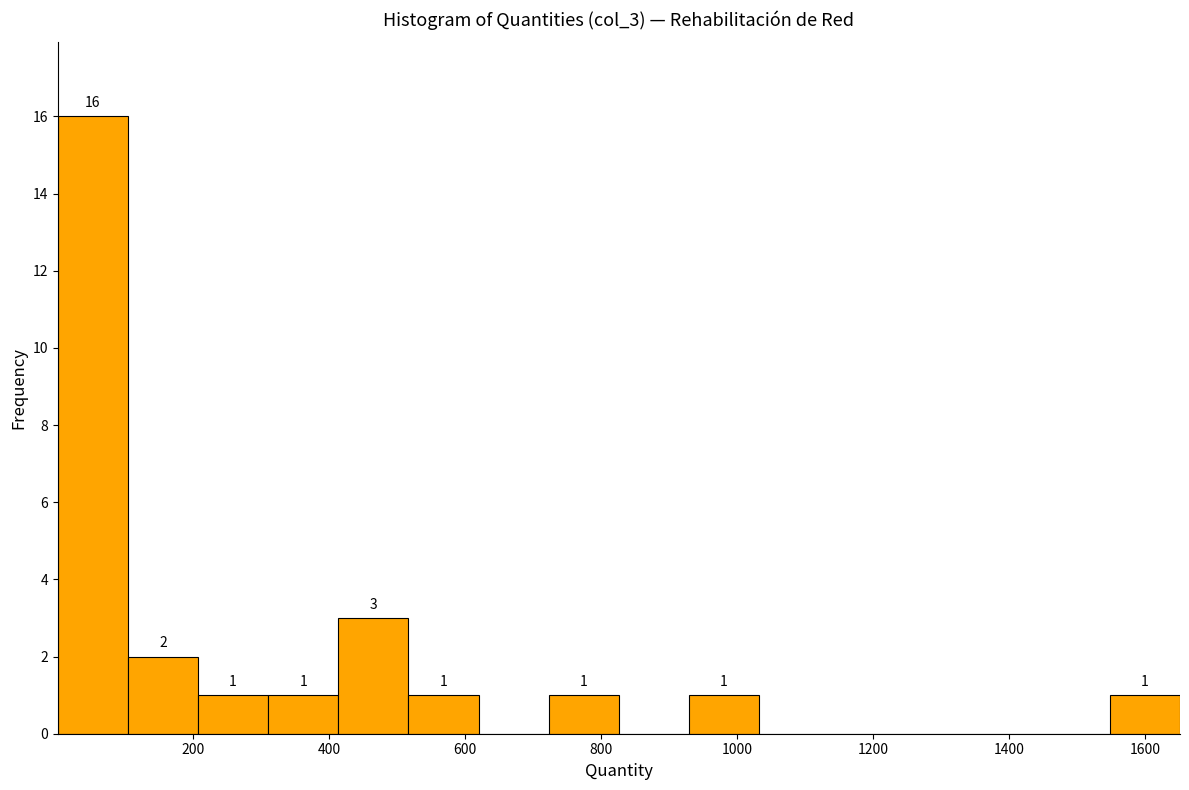

Over which range of the x-axis is the bar tallest?

0 to 100